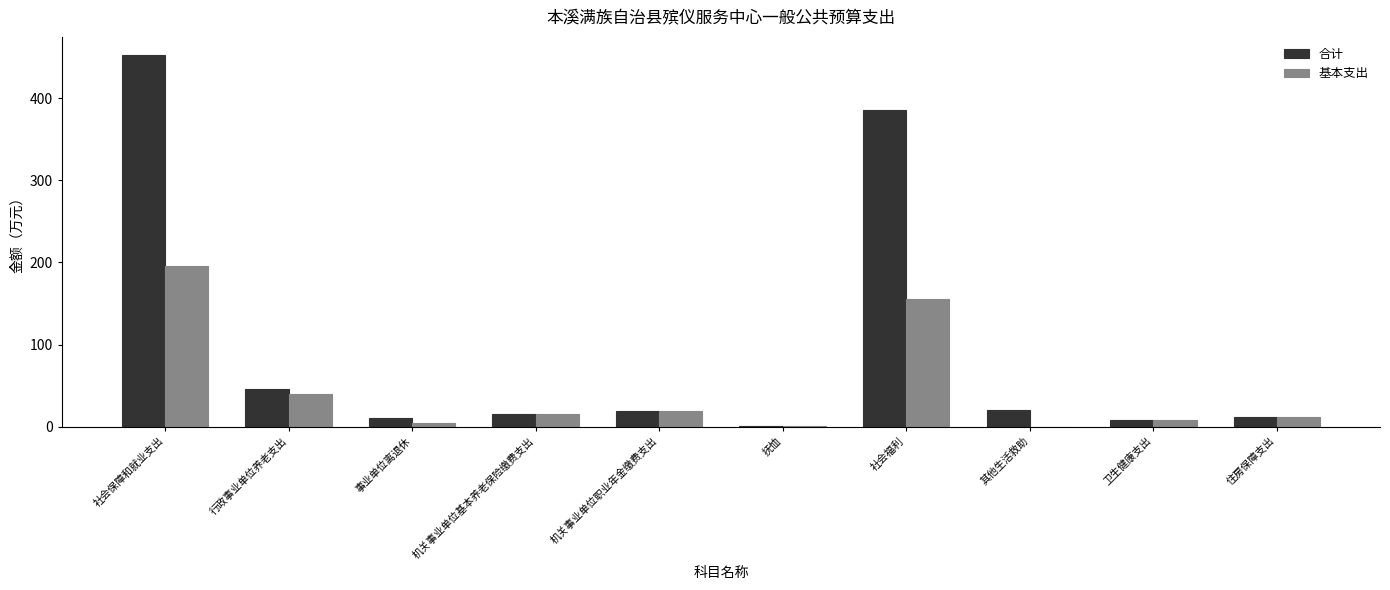

What is the greatest value displayed?

452.0